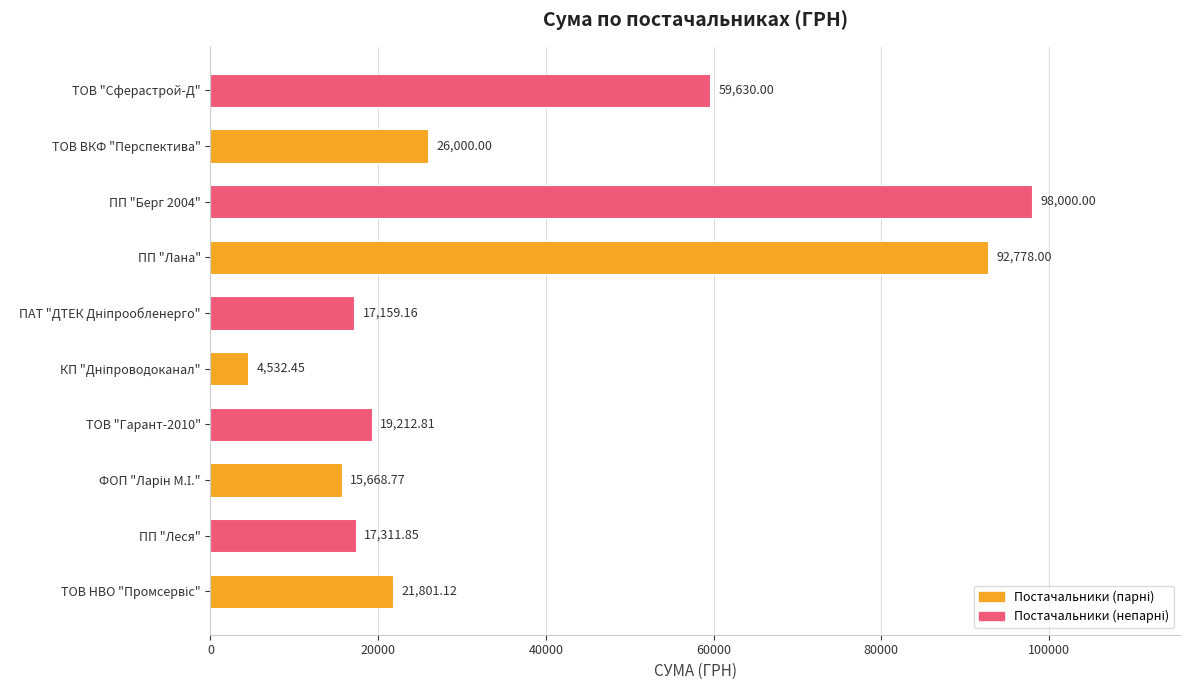

At which label is the value closest to 51266?

ТОВ "Сферастрой-Д"